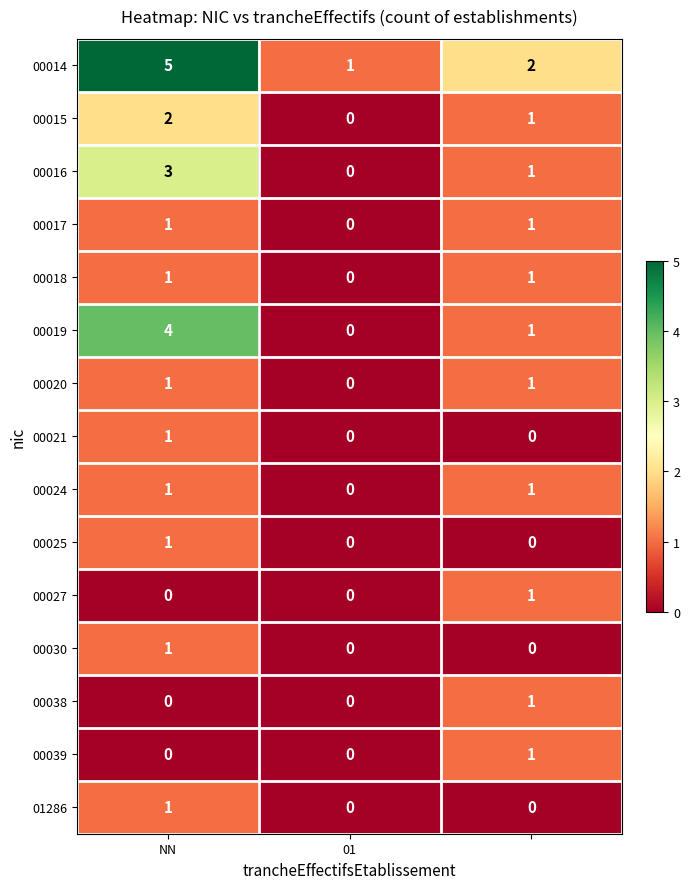

What is the maximum value shown in the chart?

5